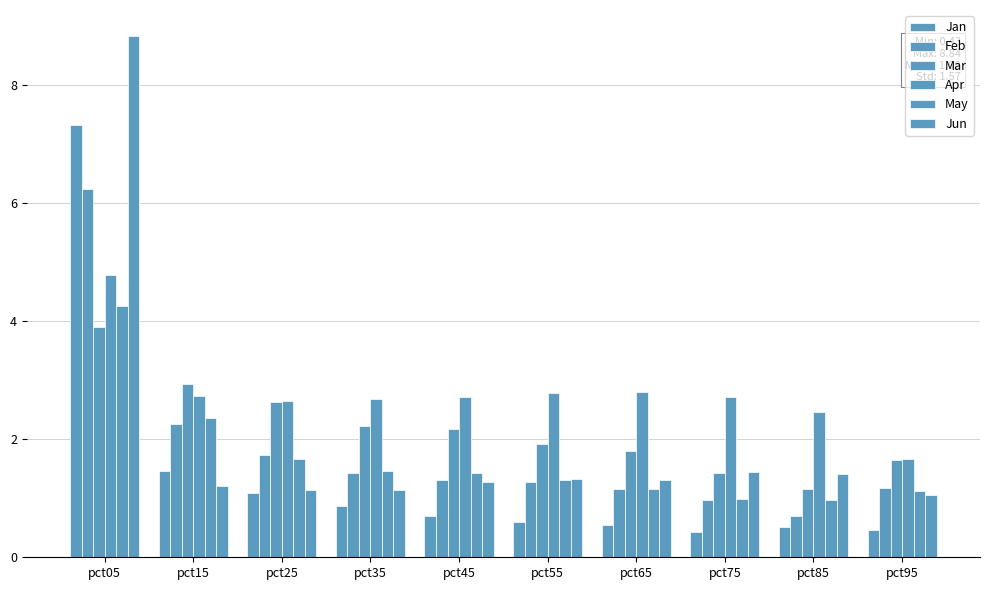

Is it true that Mar equals 1.4 at pct75?

True